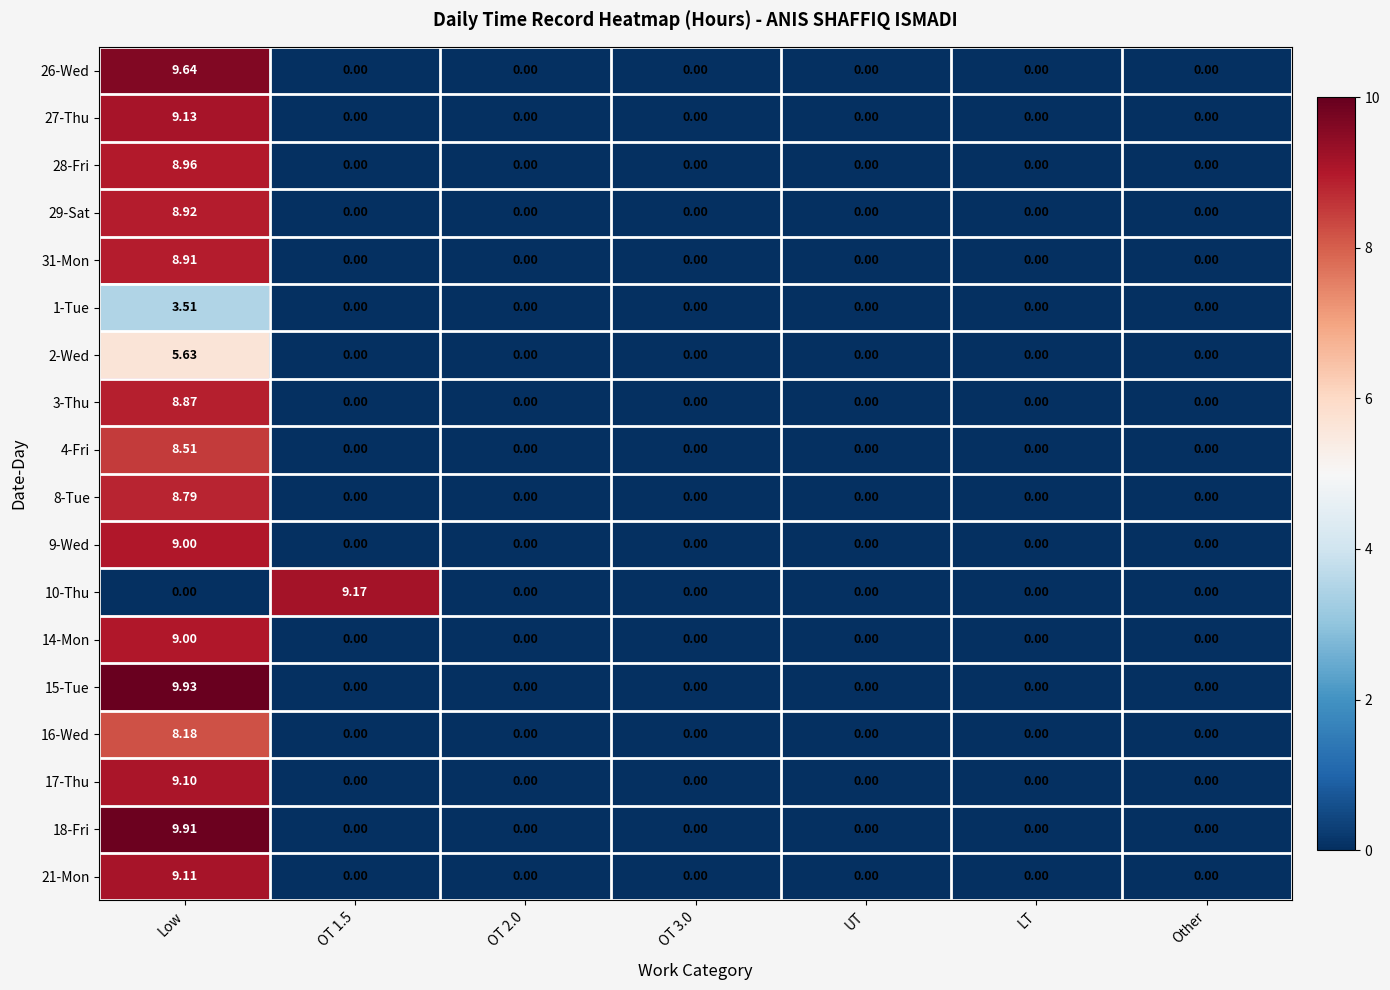

At which category is the sum across all series the highest?

Low